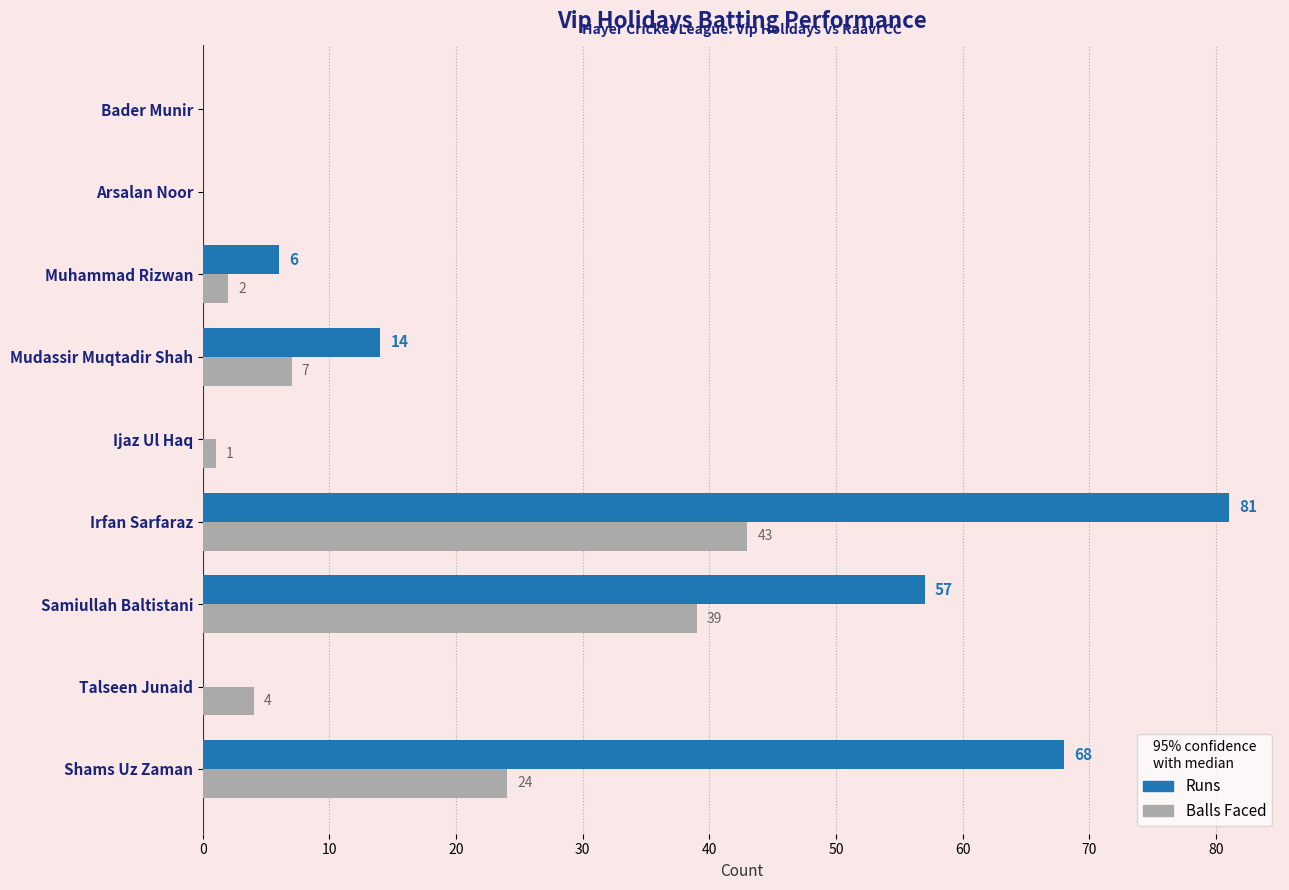

What is the greatest value displayed?

81